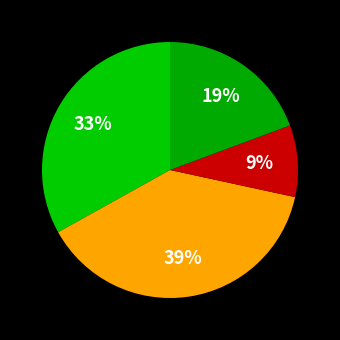

How many segments does this pie chart have?

4